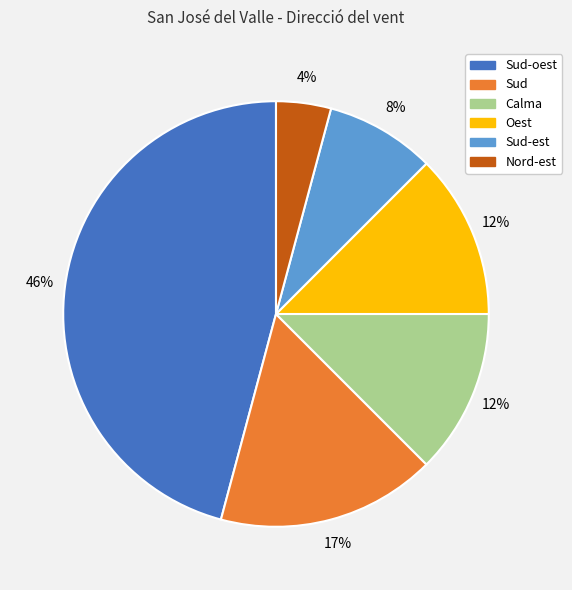

To the nearest percent, what is the difference between the largest and smallest slice percentages?

42%